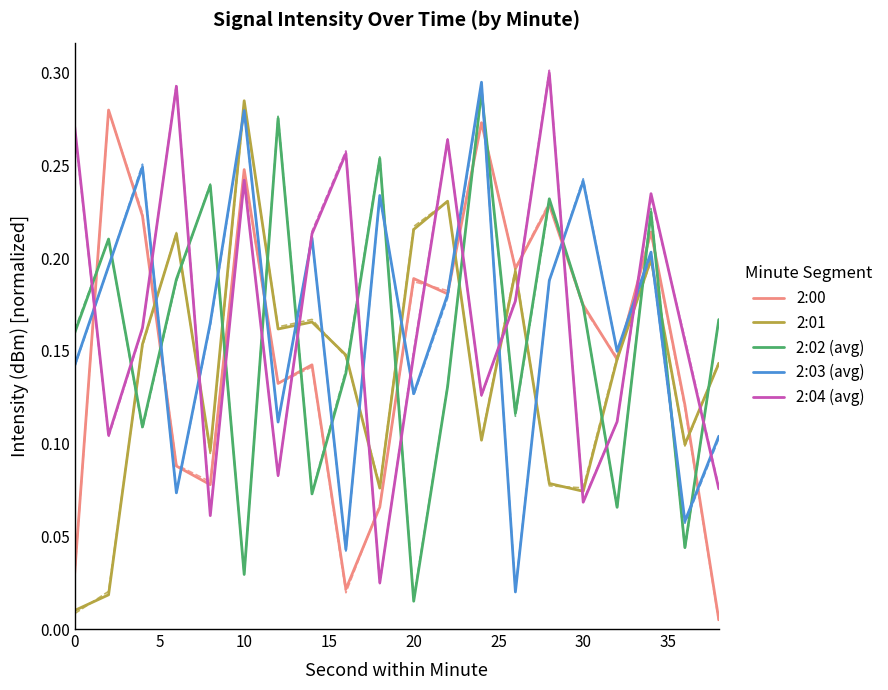

At how many categories does at least one series exceed 0?

20